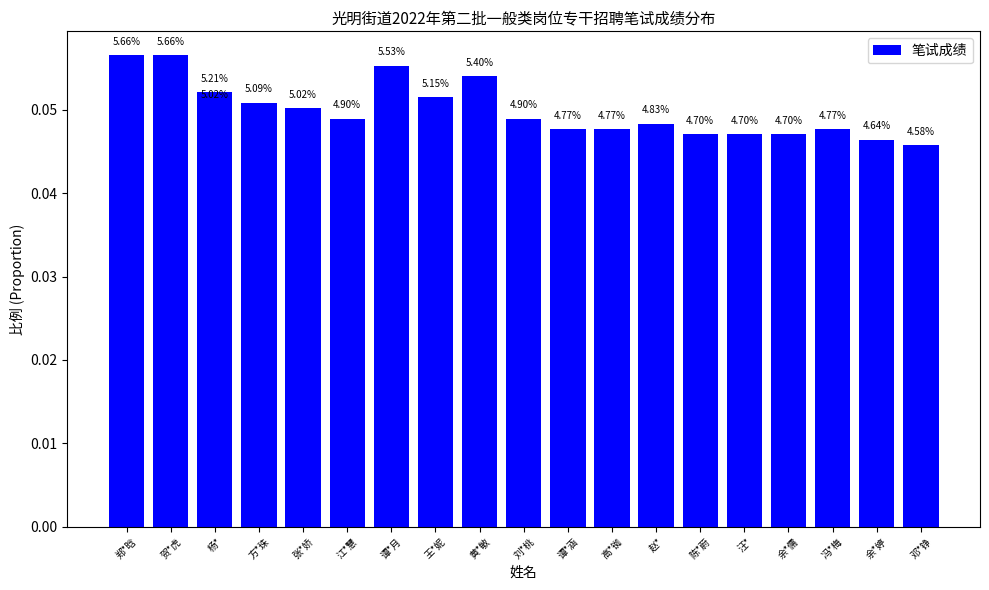

What is the average value?

0.1